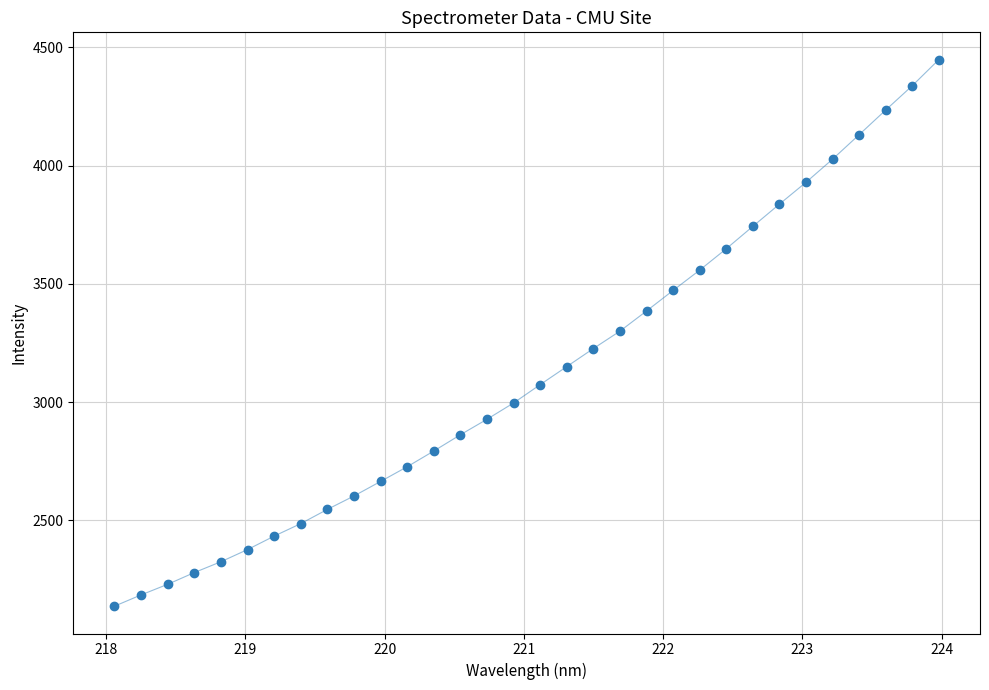

What is the range of X values (max minus min)?

5.9